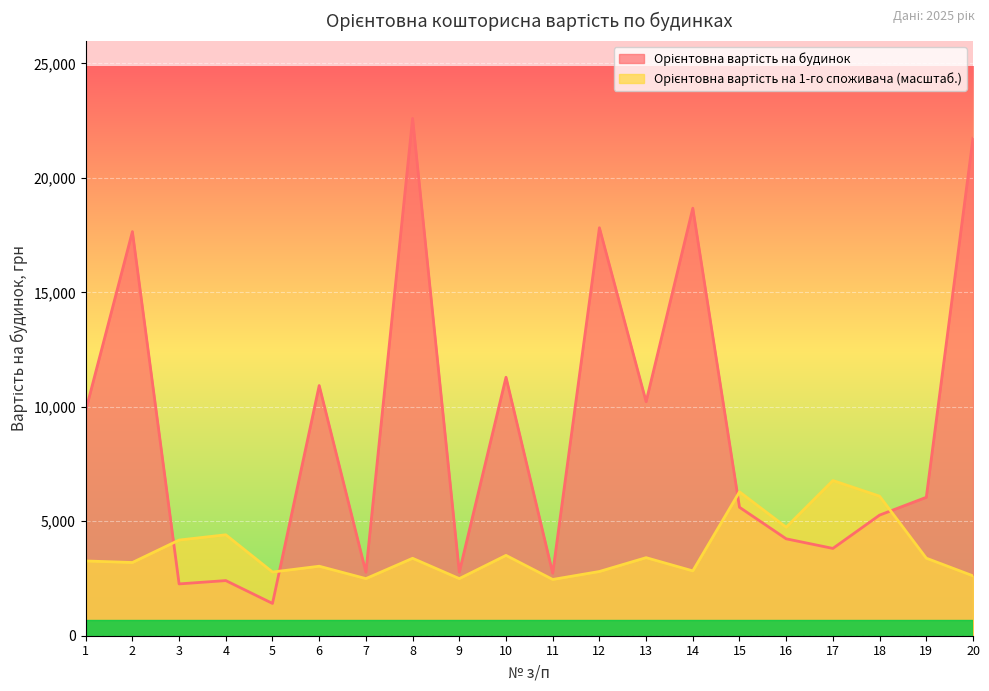

Where does the Орієнтовна вартість на будинок series first go above 6046?

1